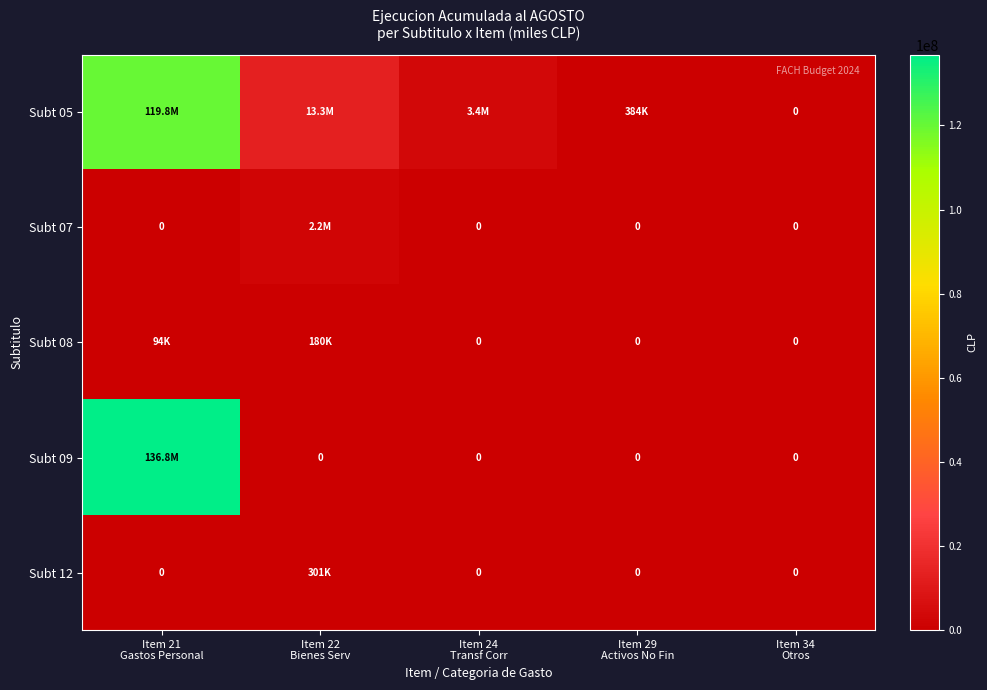

Which has a higher value, Item 24
Transf Corr or Item 22
Bienes Serv?

Item 22
Bienes Serv